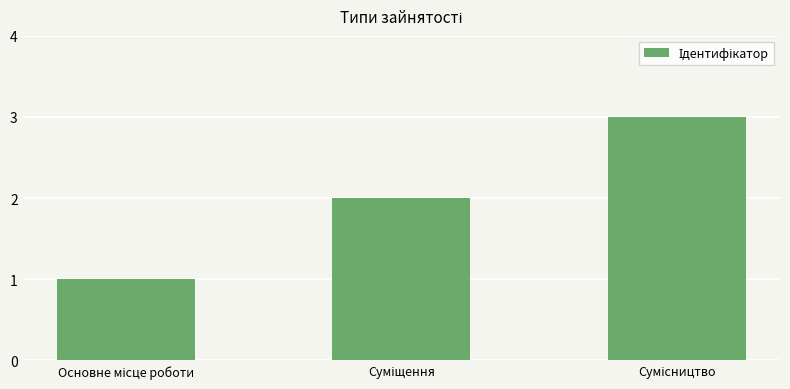

What is the sum of all values?

6